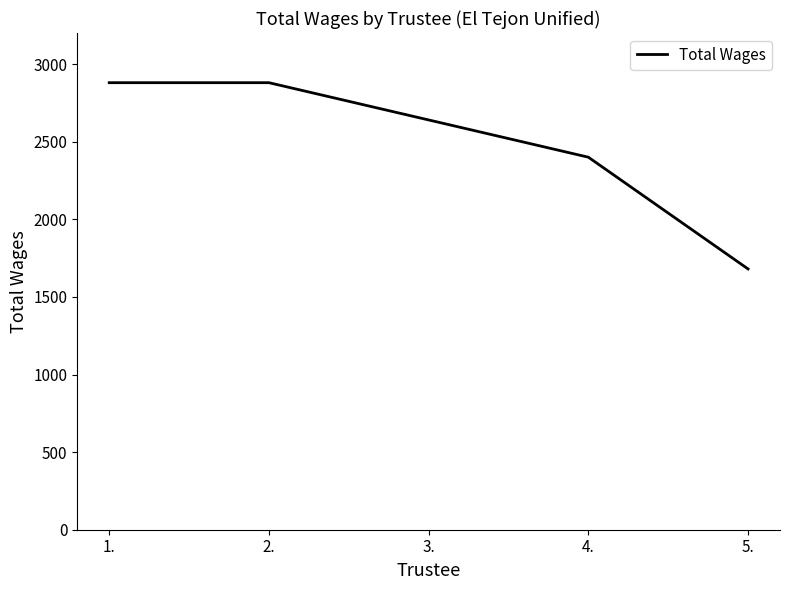

What is the greatest value displayed?

2880